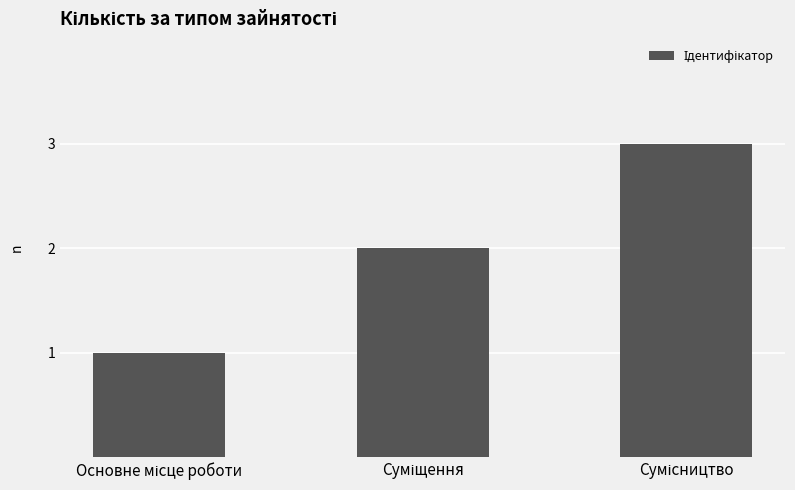

What is the maximum value shown in the chart?

3